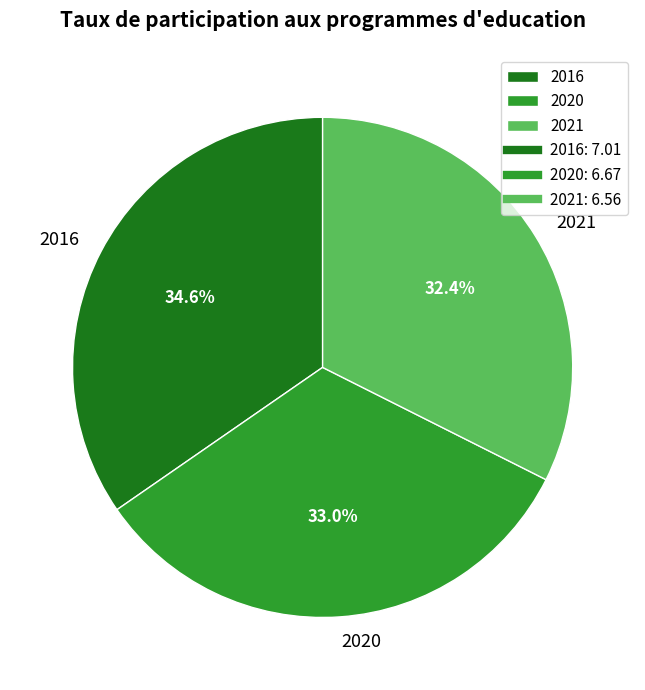

To the nearest percent, what percentage of the pie is 2020?

33%